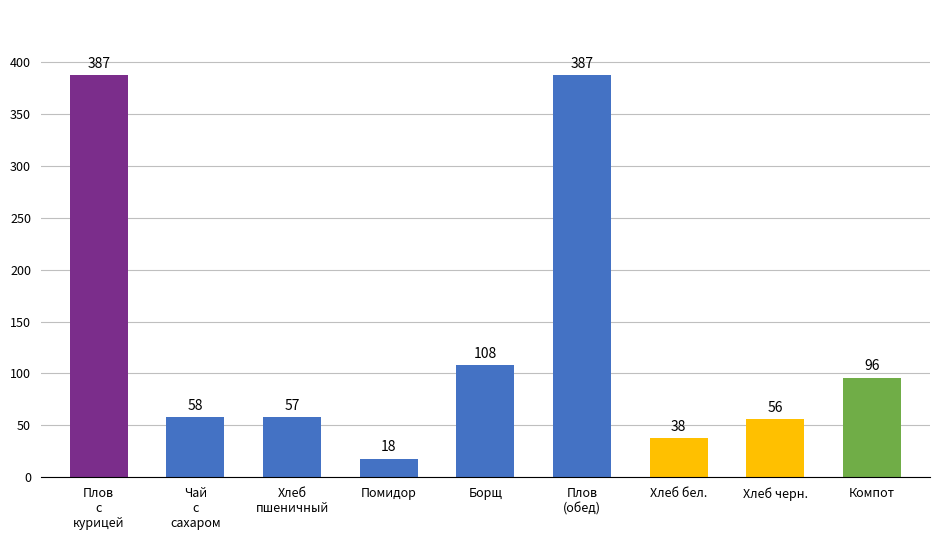

What is the label of the 8th bar from the left?

Хлеб черн.